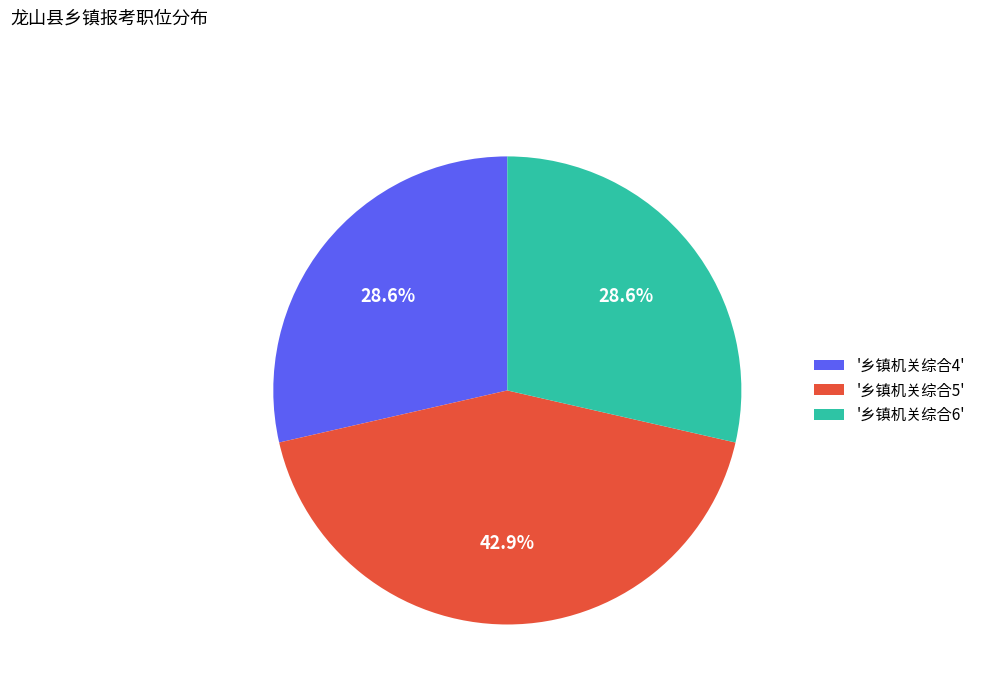

Does '乡镇机关综合5' account for over 50% of the chart?

No